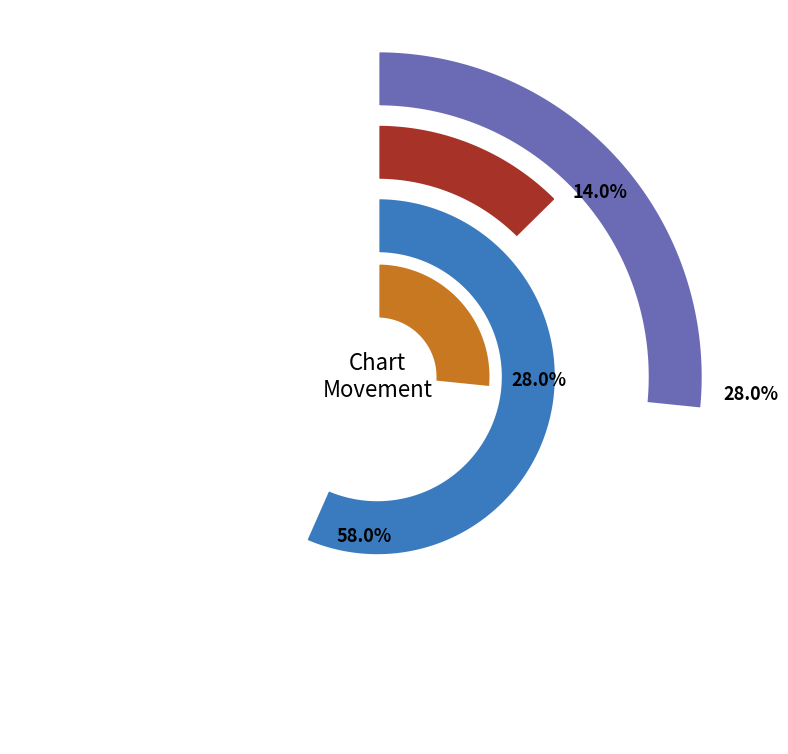

Is the sum of - and down greater than half?

Yes